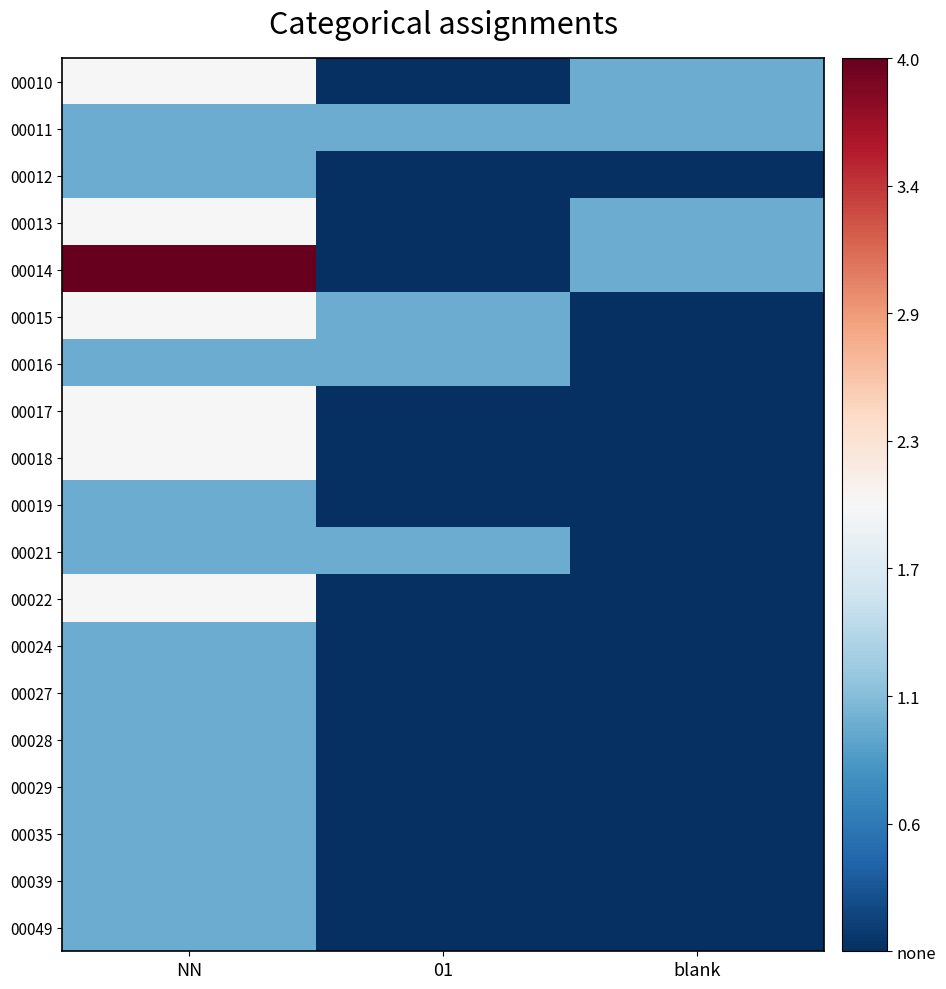

What is the difference between the highest and lowest values at NN?

3